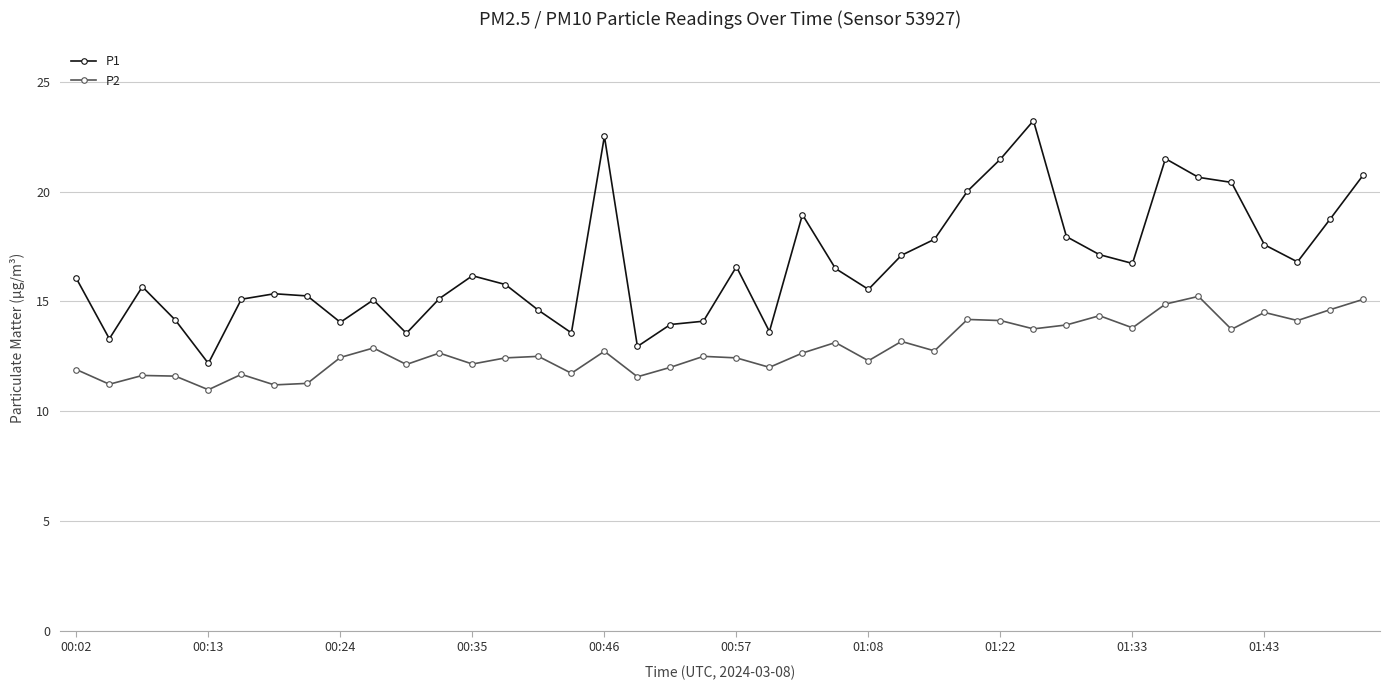

What is the average value of the P2 series?

12.8